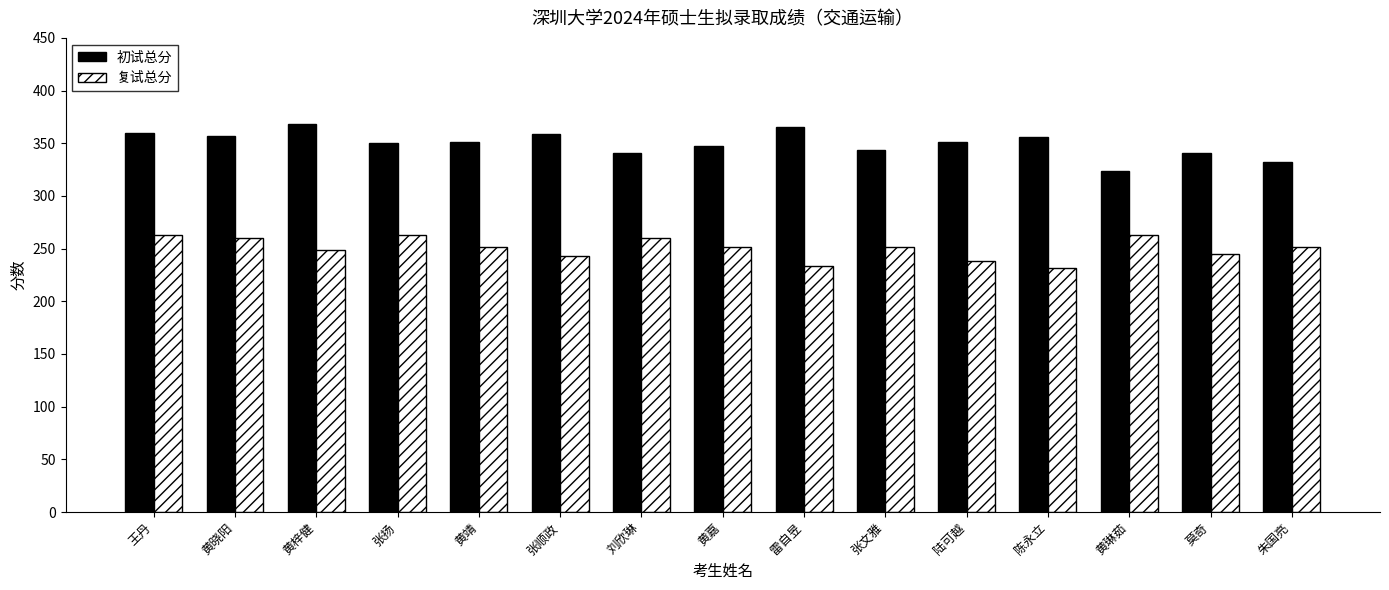

What are all the series names shown in the legend?

初试总分, 复试总分